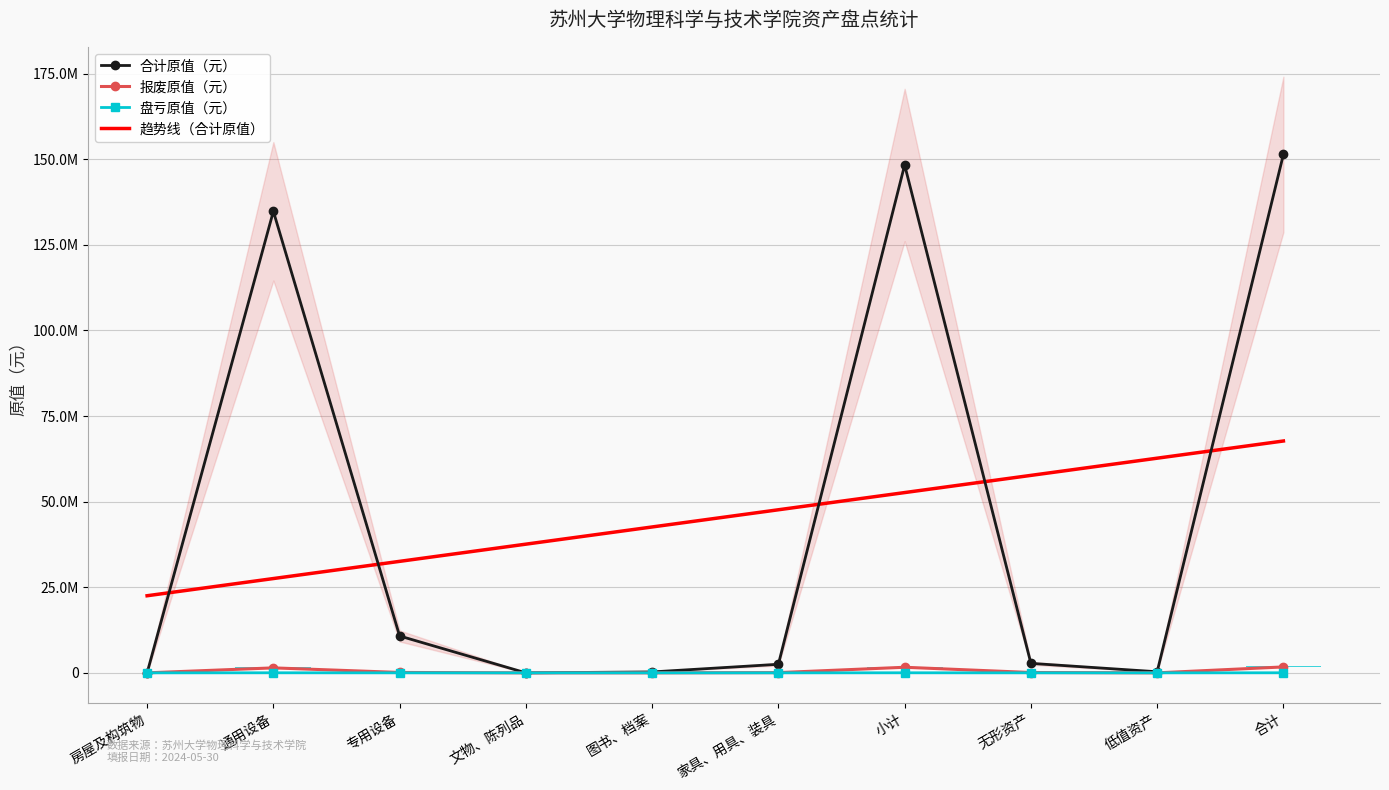

Reading left to right, transcribe all the data shown in this chart.

合计原值（元）: 0.0	134810725.2	10764610.1	0.0	267694.9	2498990.6	148342020.8	2768361.2	316955.4	151427337.4
报废原值（元）: 0.0	1450073.2	115278.0	0.0	0.0	64986.6	1630337.8	97650.0	0.0	1727987.8
盘亏原值（元）: 0.0	17640.0	0.0	0.0	0.0	0.0	17640.0	0.0	0.0	17640.0